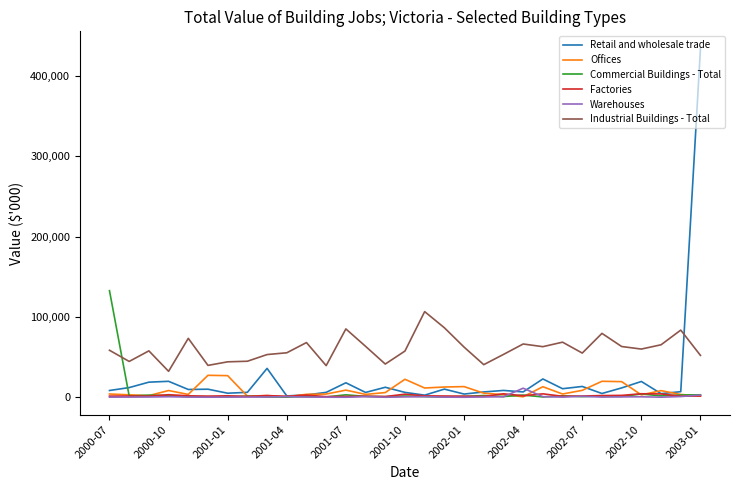

What is the maximum value shown in the chart?

434040